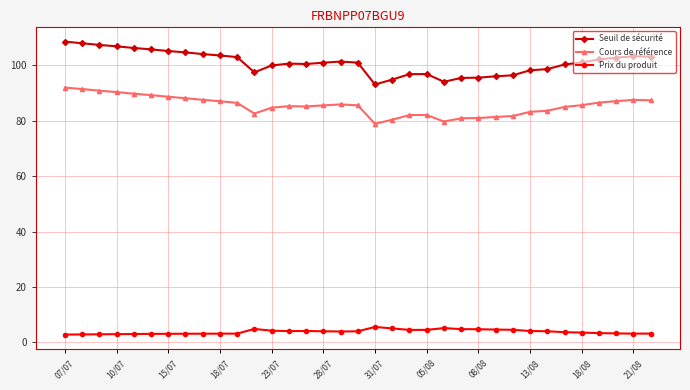

Which series has the largest total across all categories?

Seuil de sécurité